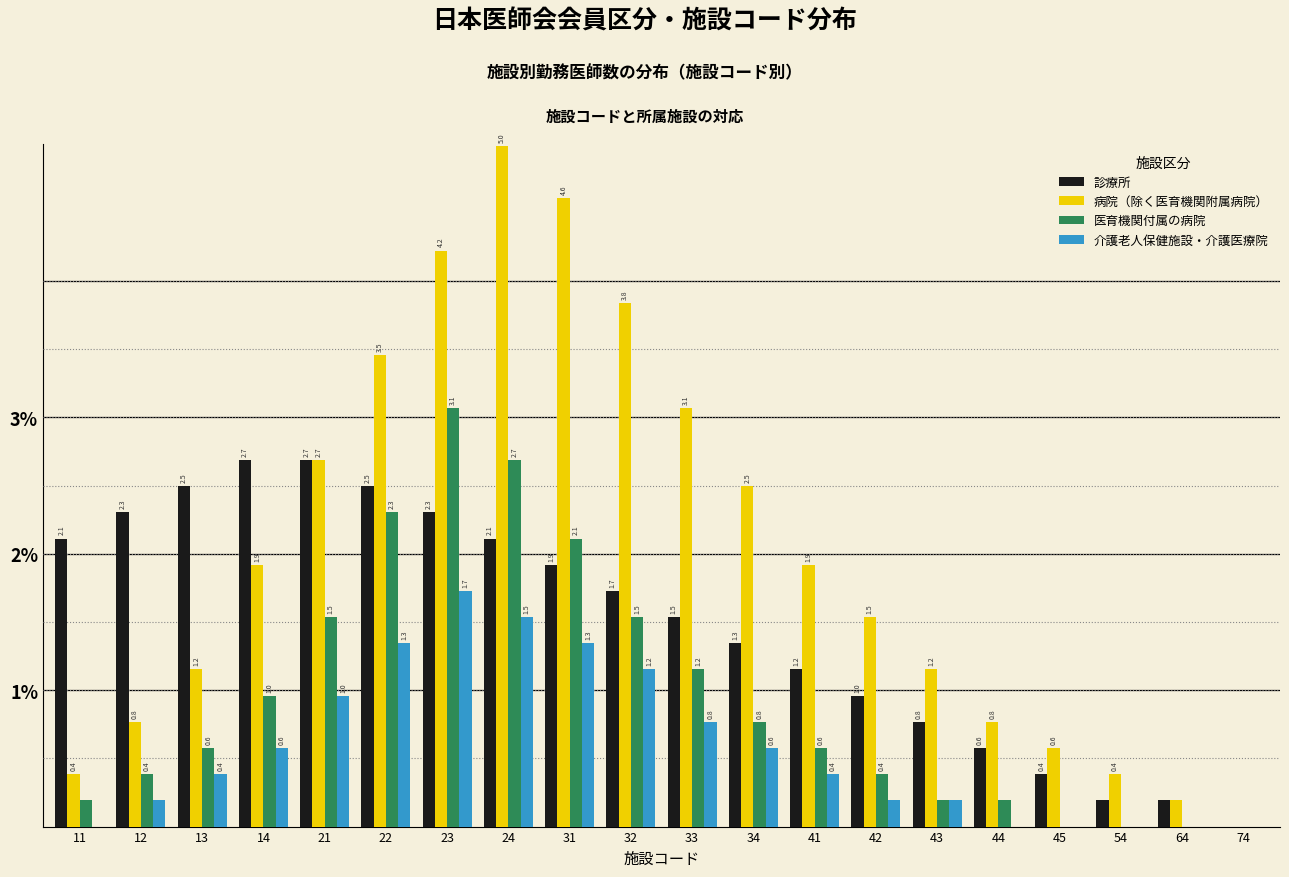

True or false: 診療所 has a value of 2.5 at 13.

True